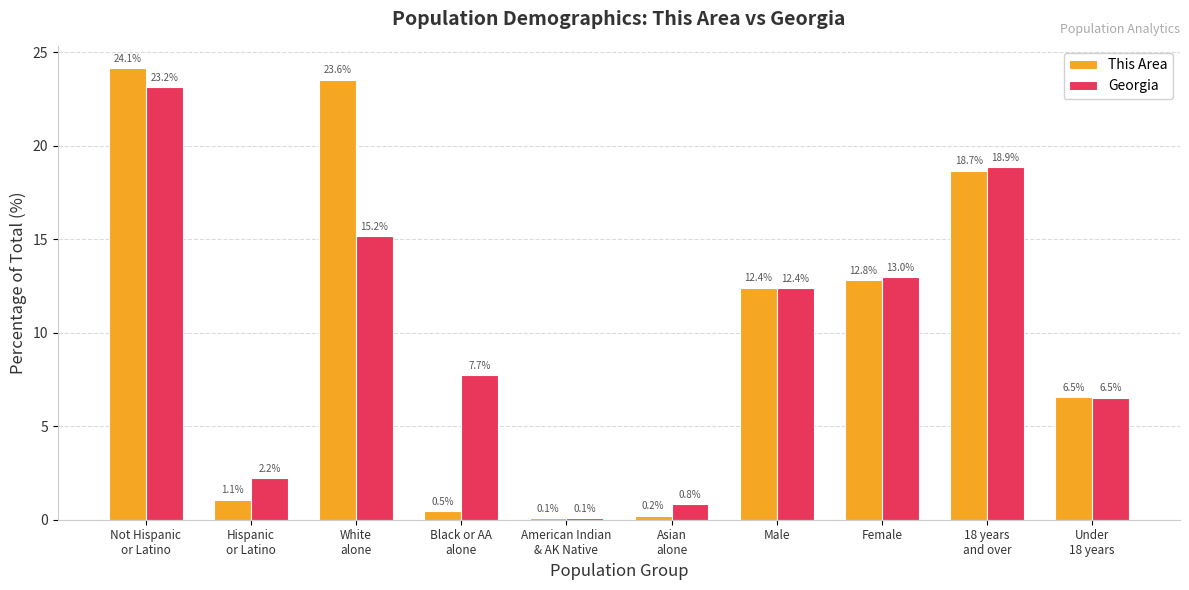

The value of Georgia at White
alone is 15.2. True or false?

True